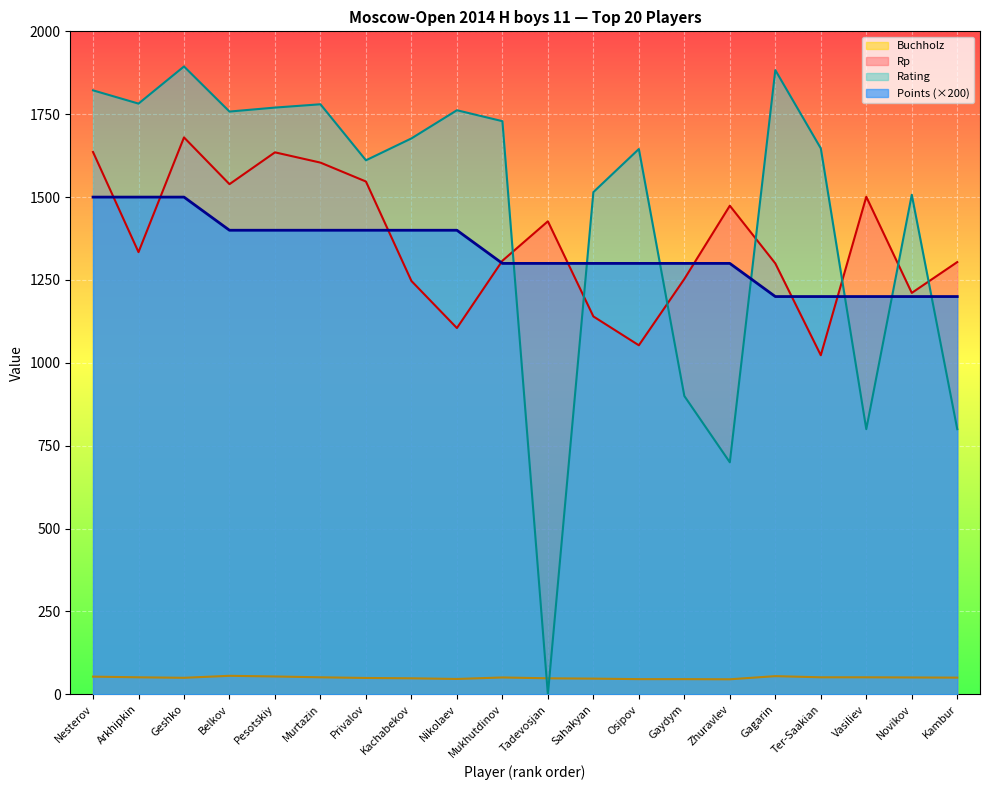

List the series in order of their peak value, lowest first.

Buchholz, Points (×200), Rp, Rating